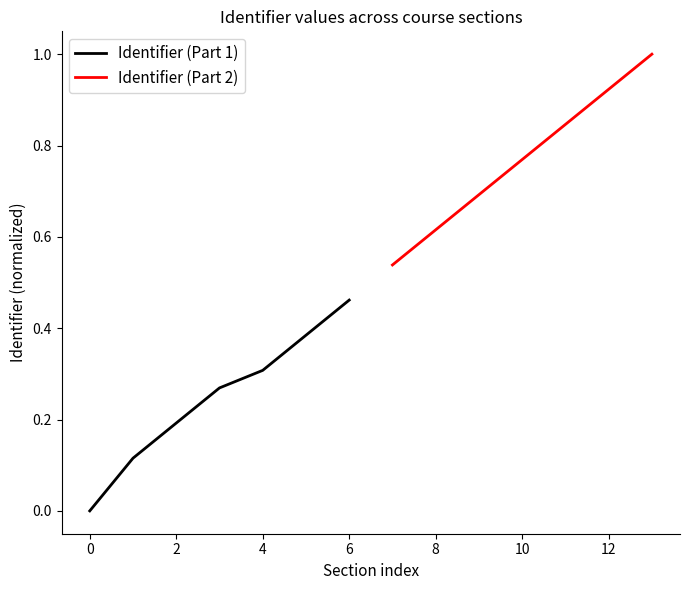

At which label does Identifier (Part 1) reach its minimum?

0